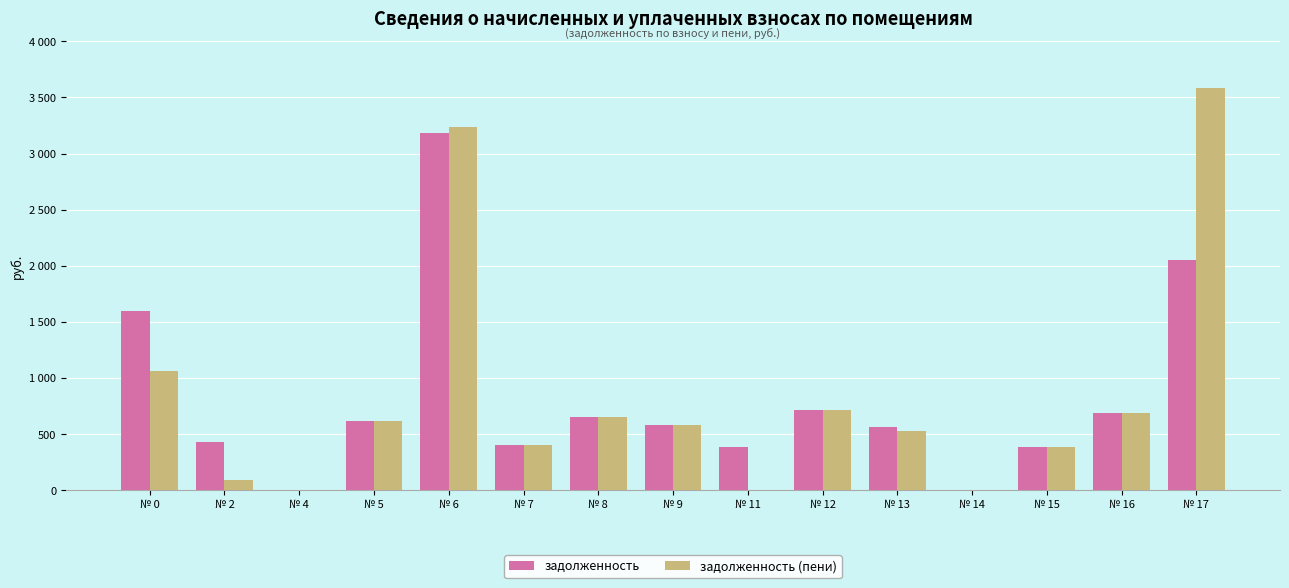

At which category does the chart reach its peak across all series?

№ 17